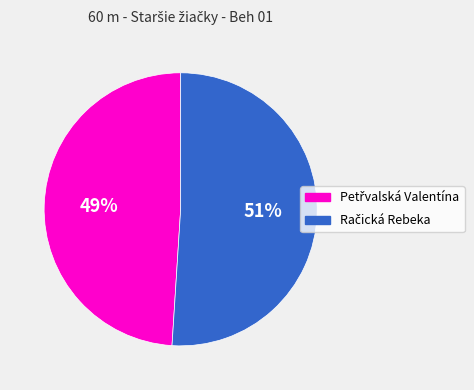

Is there any slice that represents more than half of the pie?

Yes